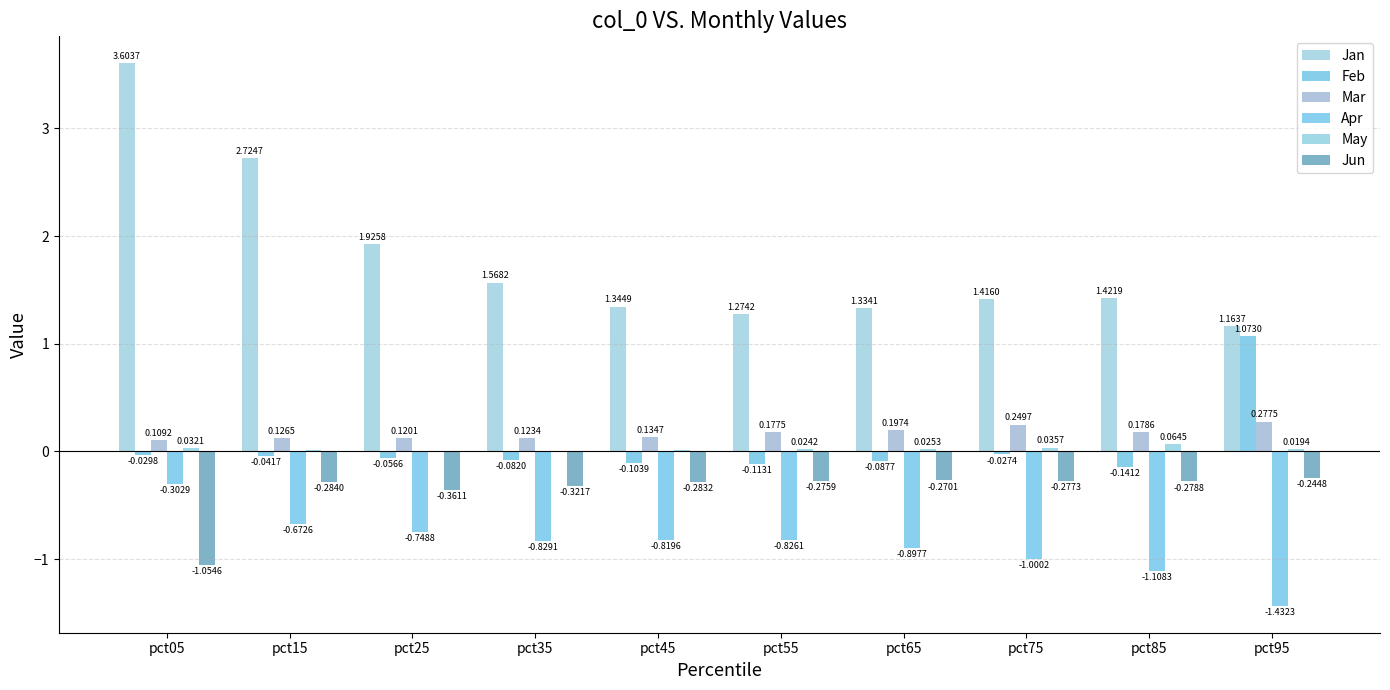

What are all the series names shown in the legend?

Jan, Feb, Mar, Apr, May, Jun